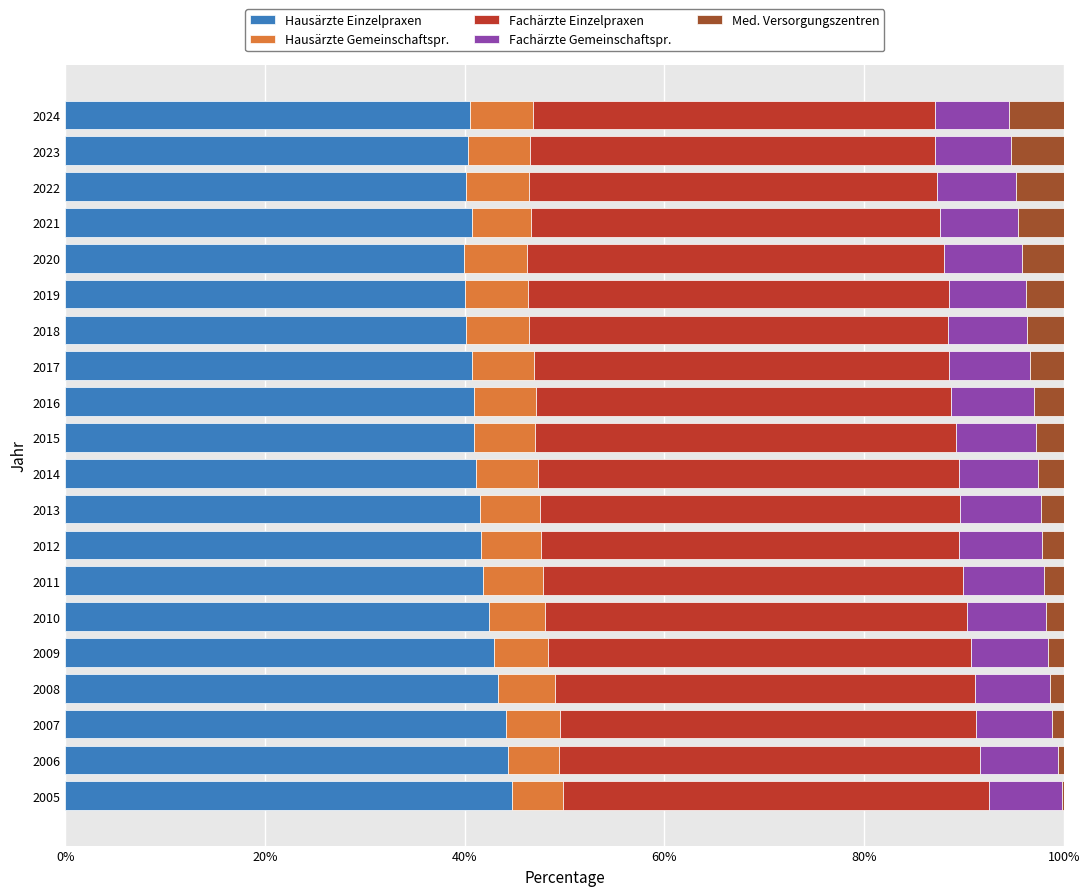

The Hausärzte Einzelpraxen series shows 21.0 at 2009. True or false?

False